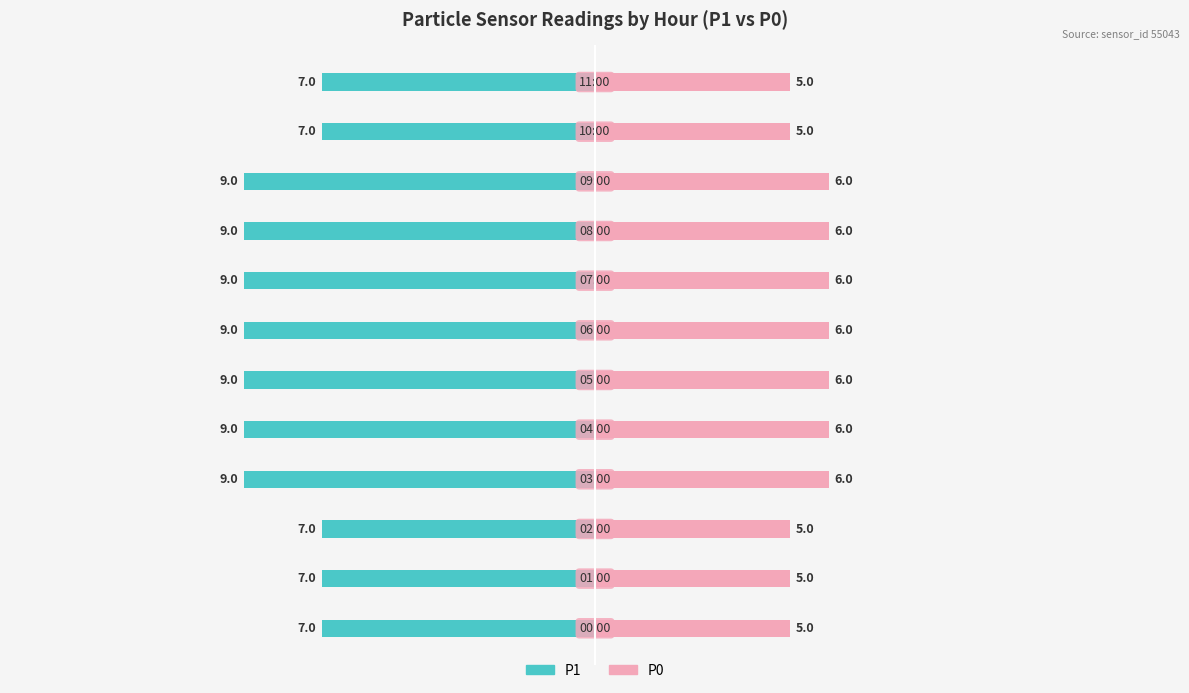

Which series has the largest range (max minus min)?

P1